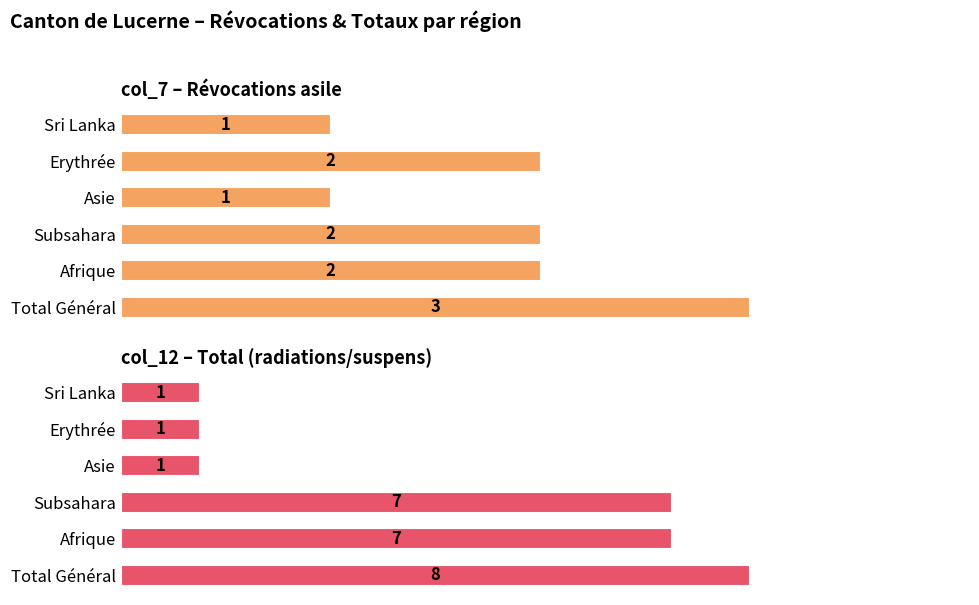

What is the difference between the maximum and minimum values in the col_7 – Révocations asile series?

2